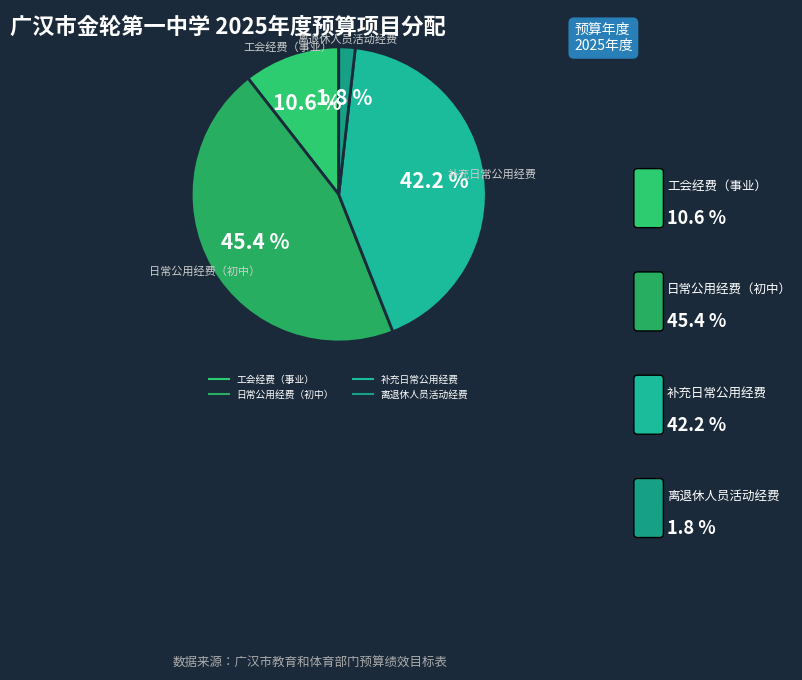

Is there a majority slice in this chart?

No